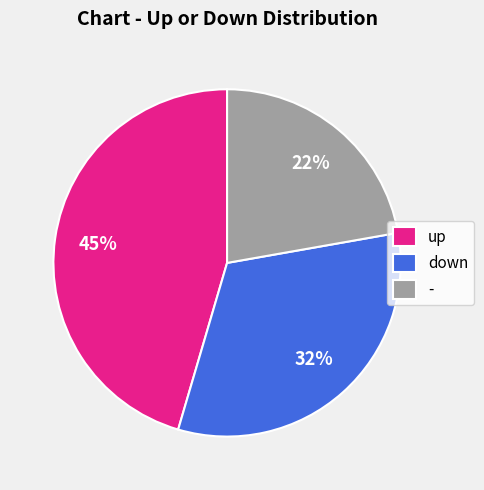

Do up and down together represent more than half of the pie?

Yes